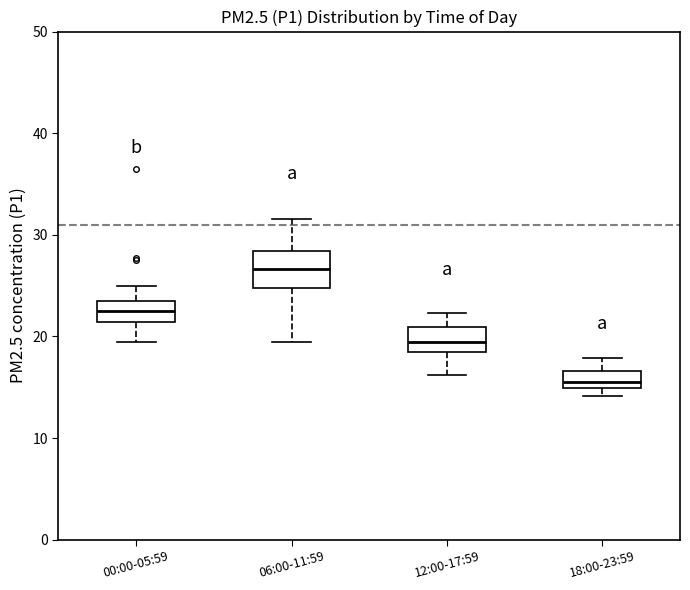

Reading left to right, read every box against the y-axis: the position of its median line, the range the box covers, and the ends of its whiskers. The values are not printed on the chart, so give them approximately, as read against the axis.

00:00-05:59: median 23 (inside the box), box 21 to 23, whiskers 19 to 25
06:00-11:59: median 27, box 25 to 28, whiskers 20 to 32
12:00-17:59: median 20, box 19 to 21, whiskers 16 to 22
18:00-23:59: median 16, box 15 to 17, whiskers 14 to 18